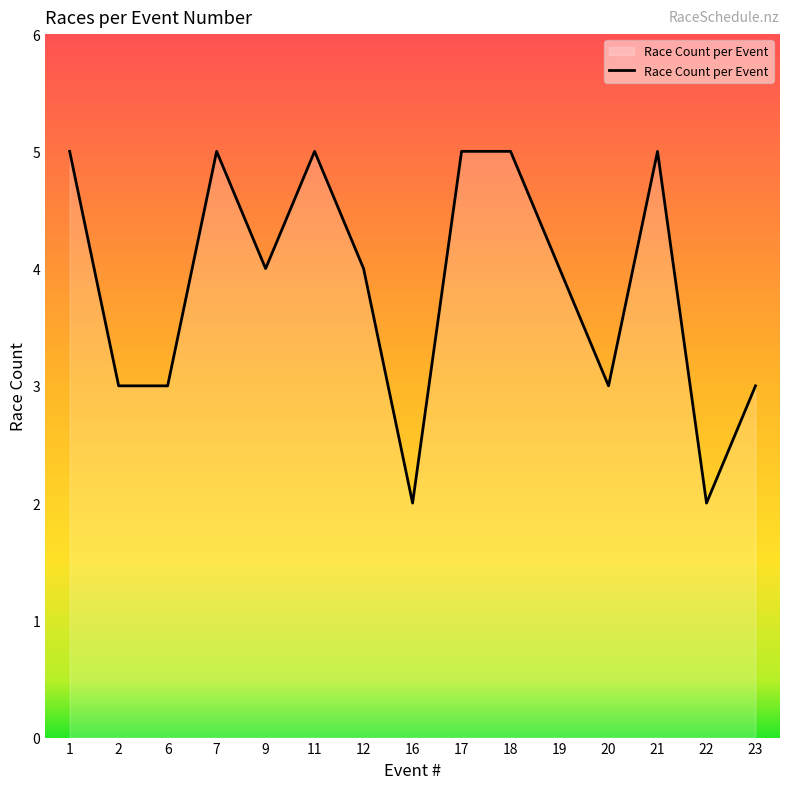

What is the difference between the maximum and minimum values?

3